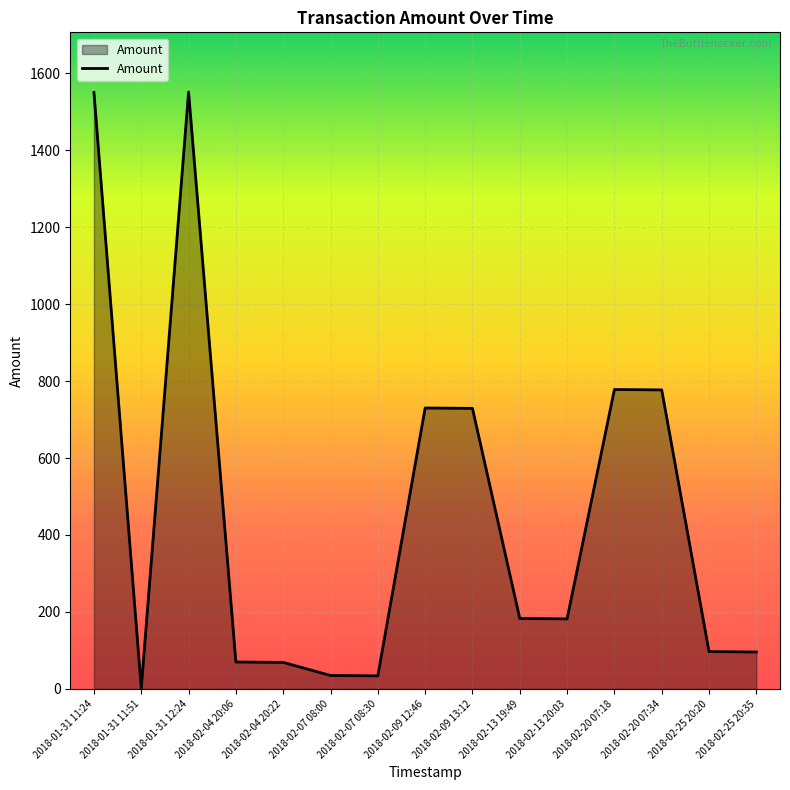

The value at 2018-02-09 12:46 is 730. True or false?

True